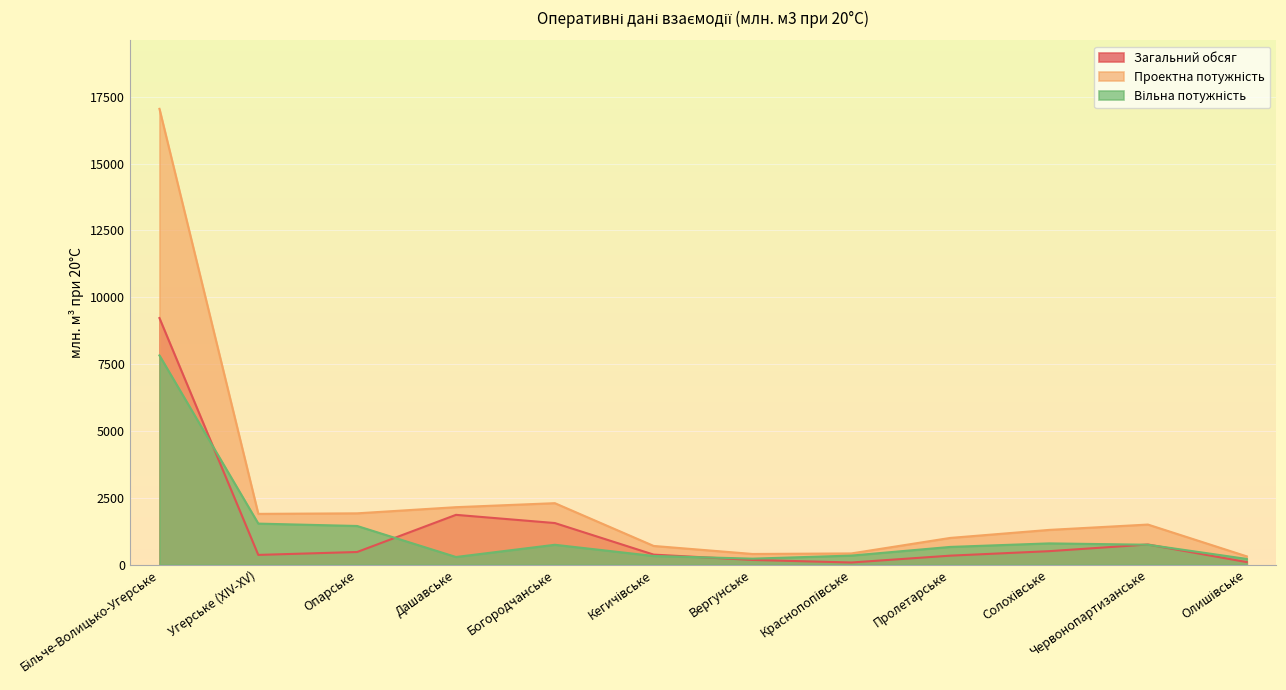

At which category does the chart reach its minimum across all series?

Краснопопівське